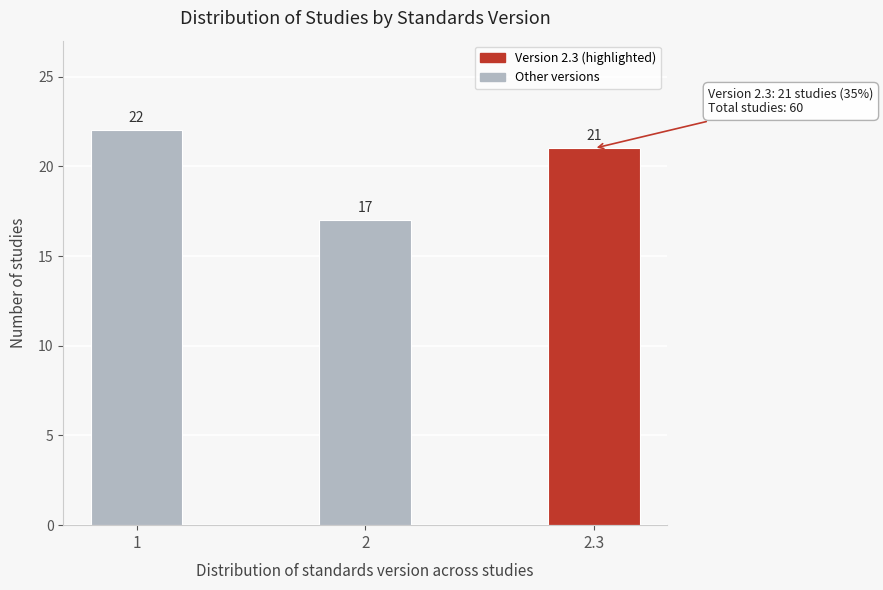

Reading left to right, extract all data points from this chart.

1=22	2=17	2.3=21